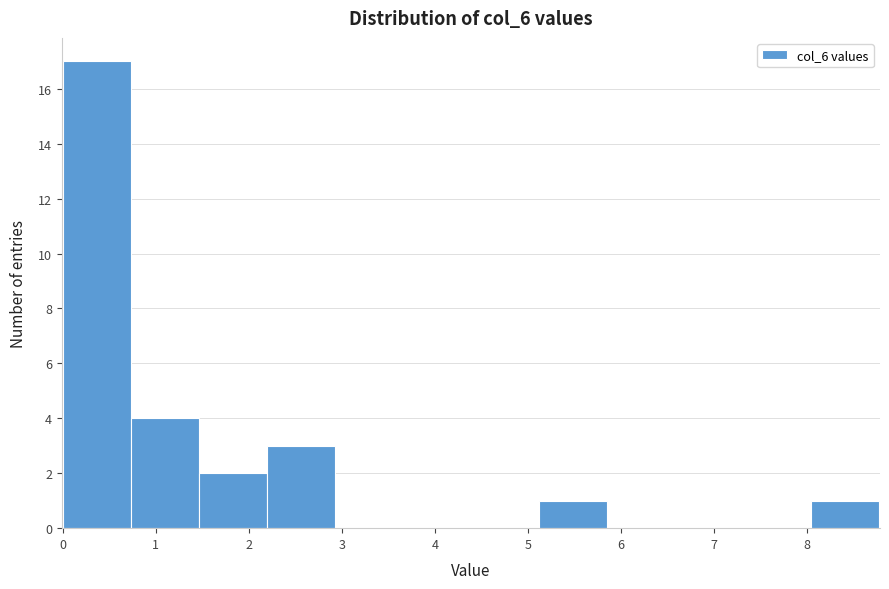

Reading left to right, list every bar in this chart as the range it spans on the x-axis followed by its height. Neither the bar edges nor the heights are printed on the chart, so give them approximately, as read against the axes.

0.0 to 0.7: 17
0.7 to 1.5: 4
1.5 to 2.2: 2
2.2 to 2.9: 3
2.9 to 3.7: 0
3.7 to 4.4: 0
4.4 to 5.1: 0
5.1 to 5.8: 1
5.8 to 6.6: 0
6.6 to 7.3: 0
7.3 to 8.0: 0
8.0 to 8.8: 1